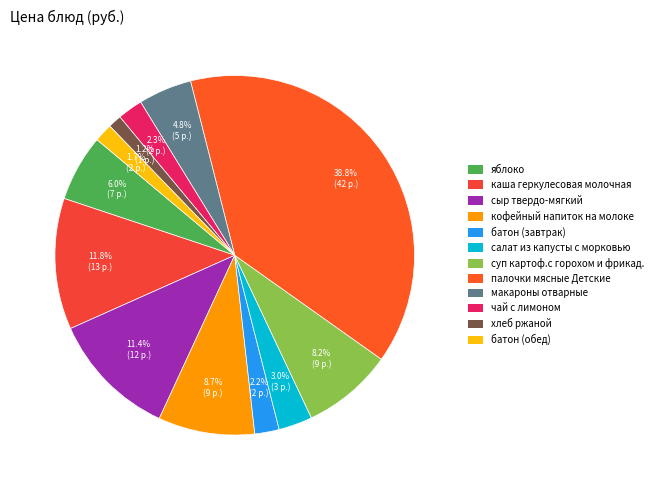

Count the number of slices in the pie.

12